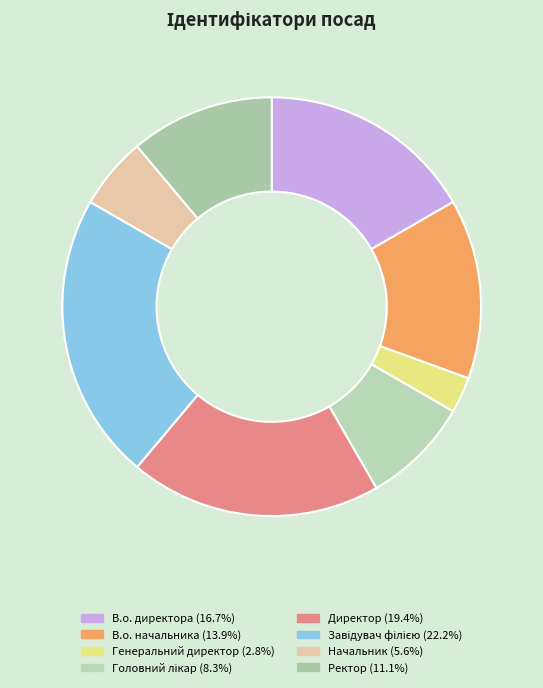

What is the smallest slice in the pie chart?

Генеральний директор